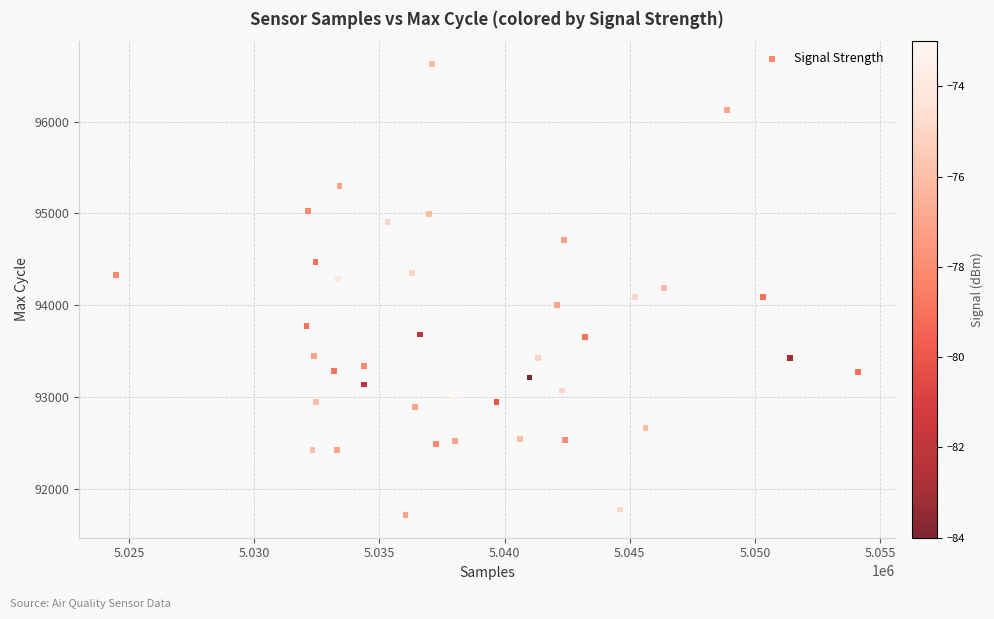

What is the range of Y values (max minus min)?

4922